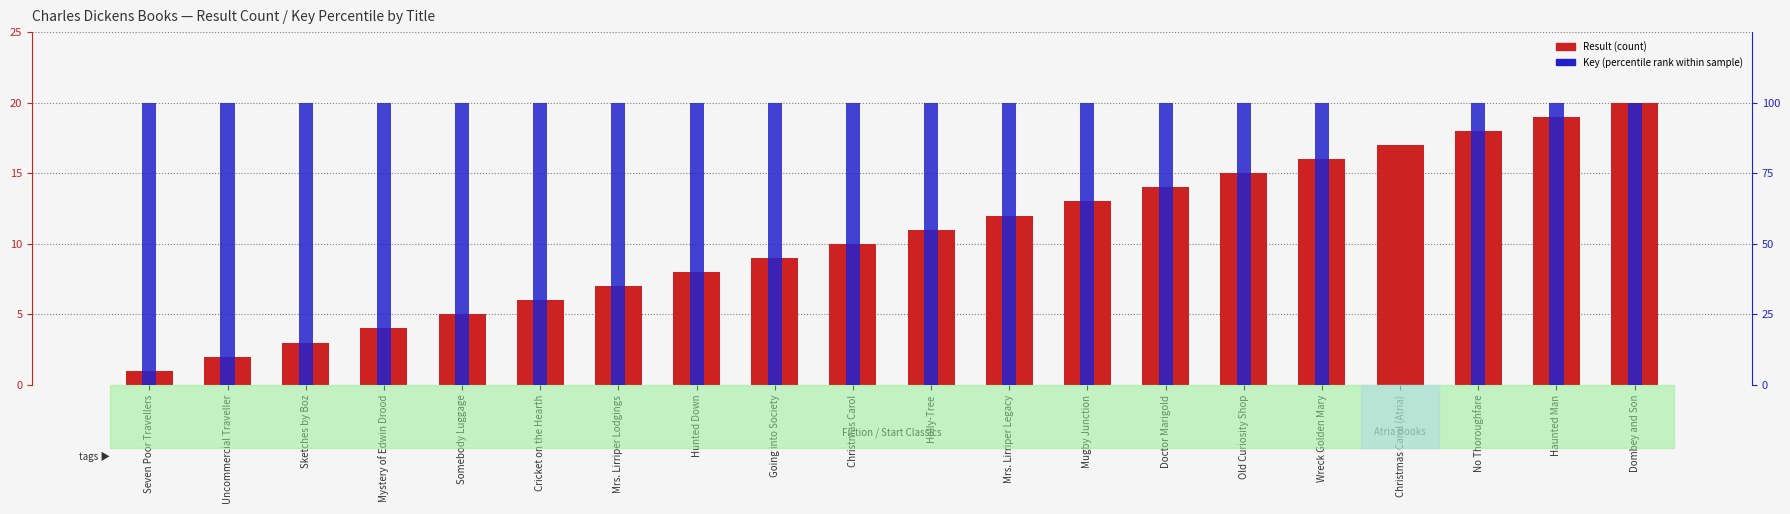

How many bars are there in total?

40